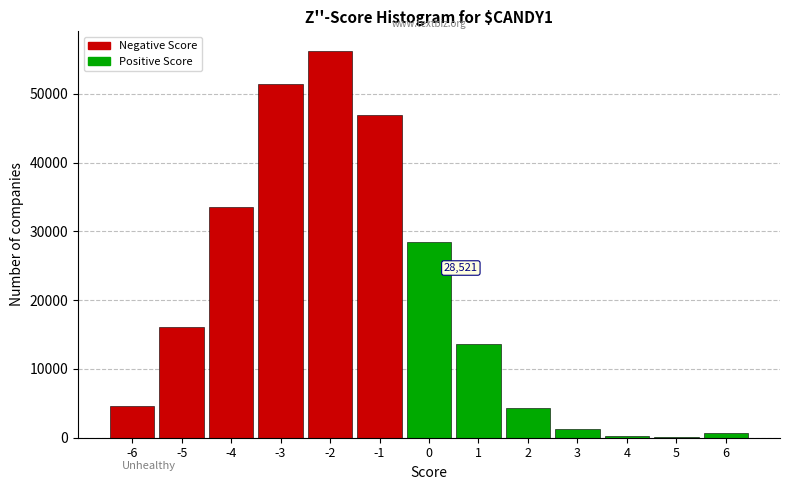

What is the greatest value displayed?

56276